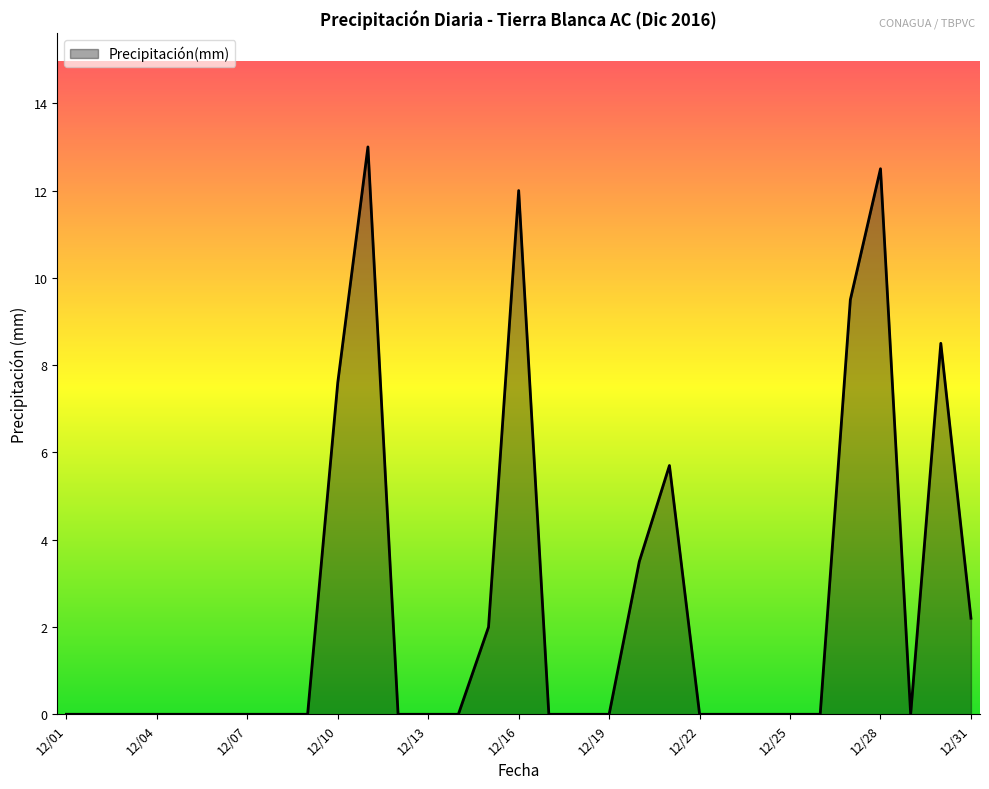

What is the difference between the maximum and minimum values?

13.0